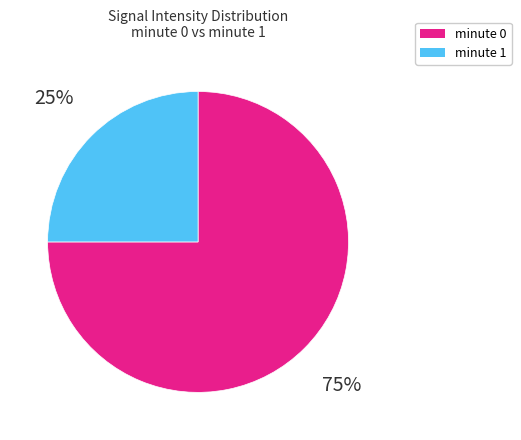

Combined, do minute 0 and minute 1 account for over 50%?

Yes